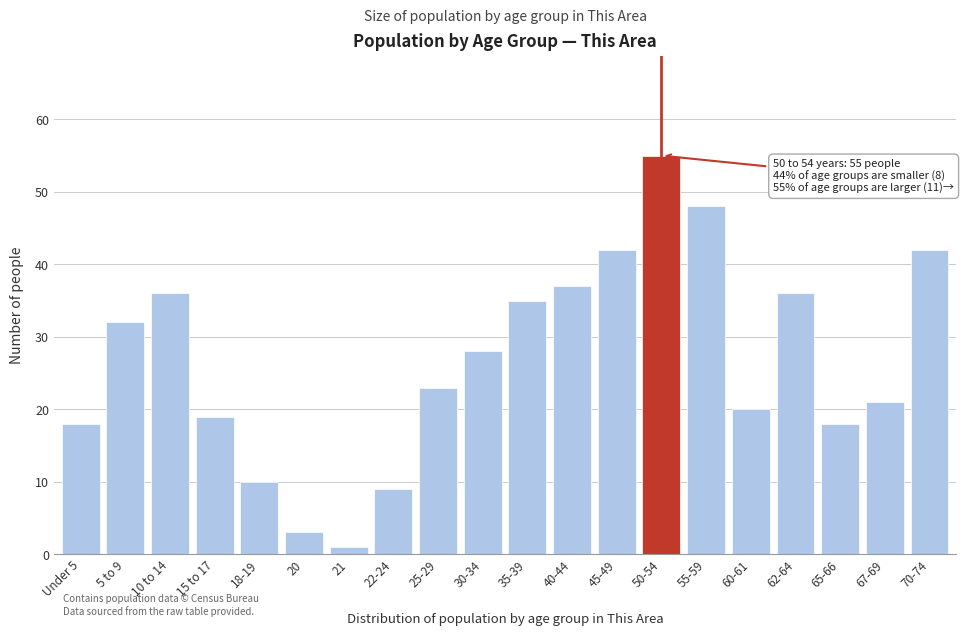

Reading left to right, what are all the values shown in this chart?

Under 5=18	5 to 9=32	10 to 14=36	15 to 17=19	18-19=10	20=3	21=1	22-24=9	25-29=23	30-34=28	35-39=35	40-44=37	45-49=42	50-54=55	55-59=48	60-61=20	62-64=36	65-66=18	67-69=21	70-74=42